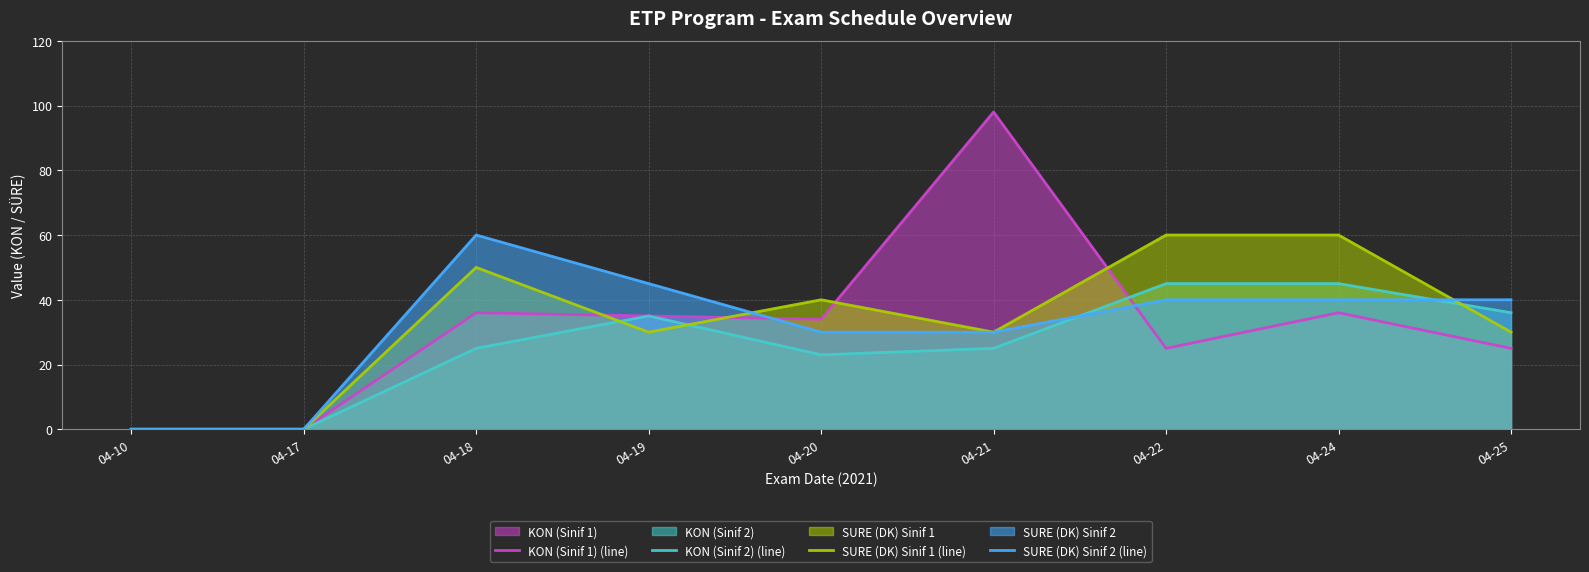

How many data points in KON (Sinif 1) (line) are less than 34?

4